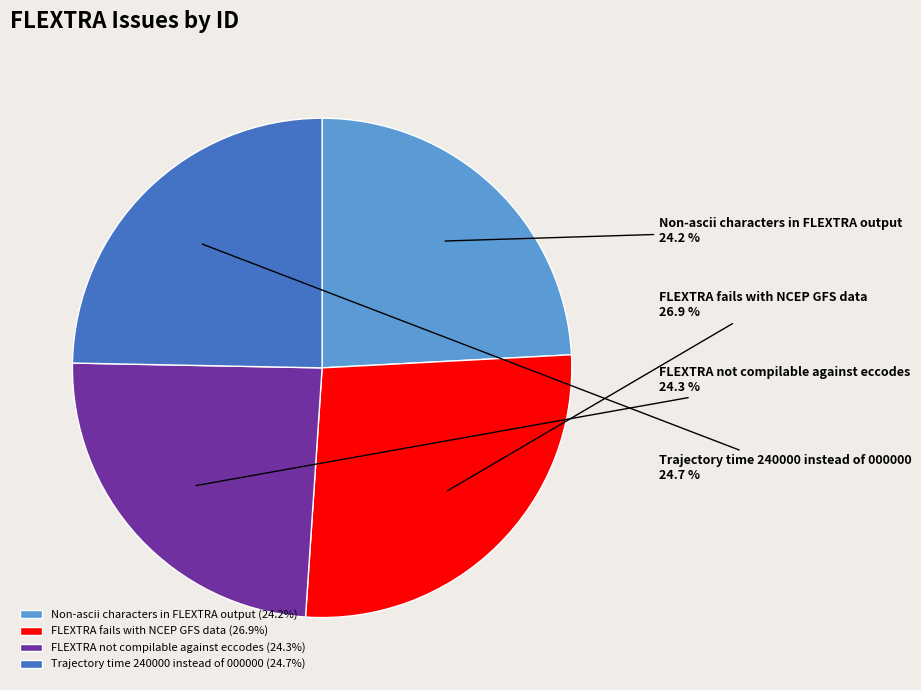

Combined, what portion of the pie is Trajectory time 240000 instead of 000000 and Non-ascii characters in FLEXTRA output?

48.9%